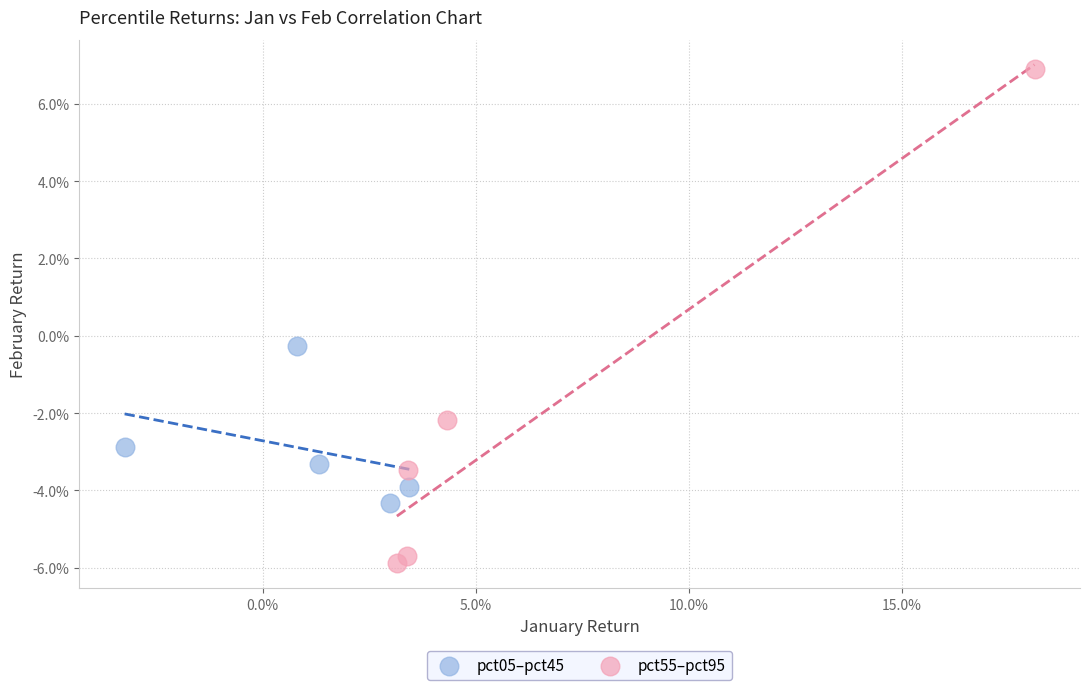

Which series reaches the maximum Y coordinate?

pct55–pct95